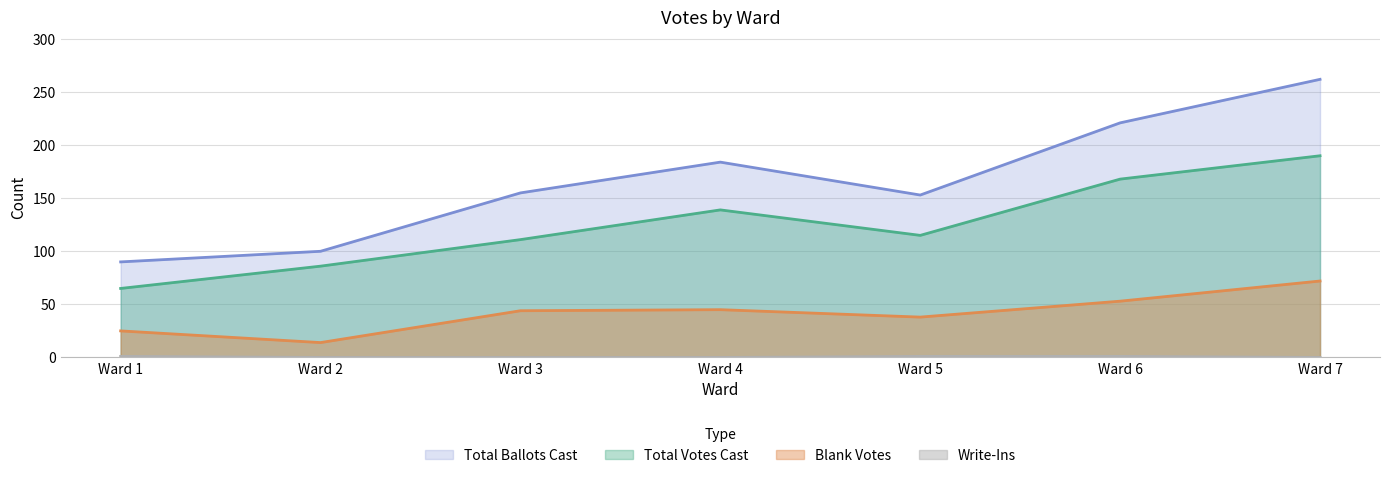

How many categories are shown in the chart?

7